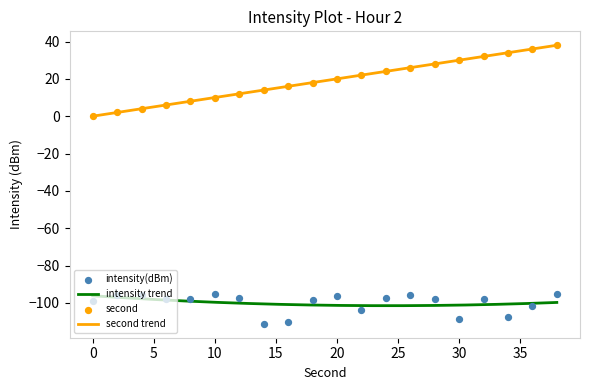

What is the maximum value for intensity trend?

-96.2